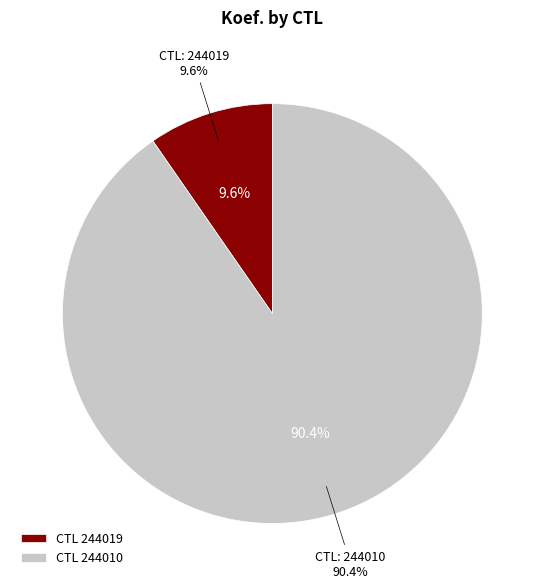

Combined, do 244010 and 244019 account for over 50%?

Yes